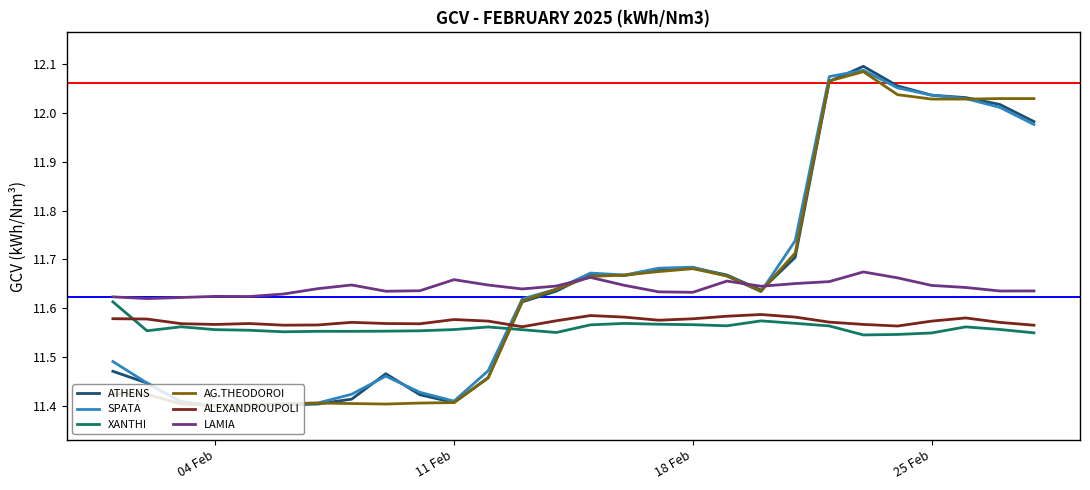

At how many categories does at least one series exceed 11?

28